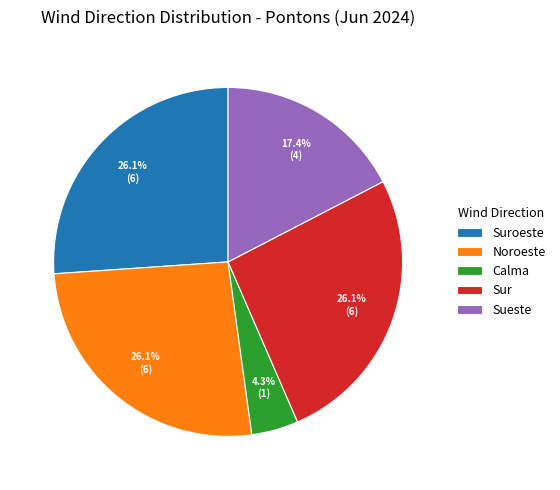

True or false: Noroeste accounts for 35% of the total.

False